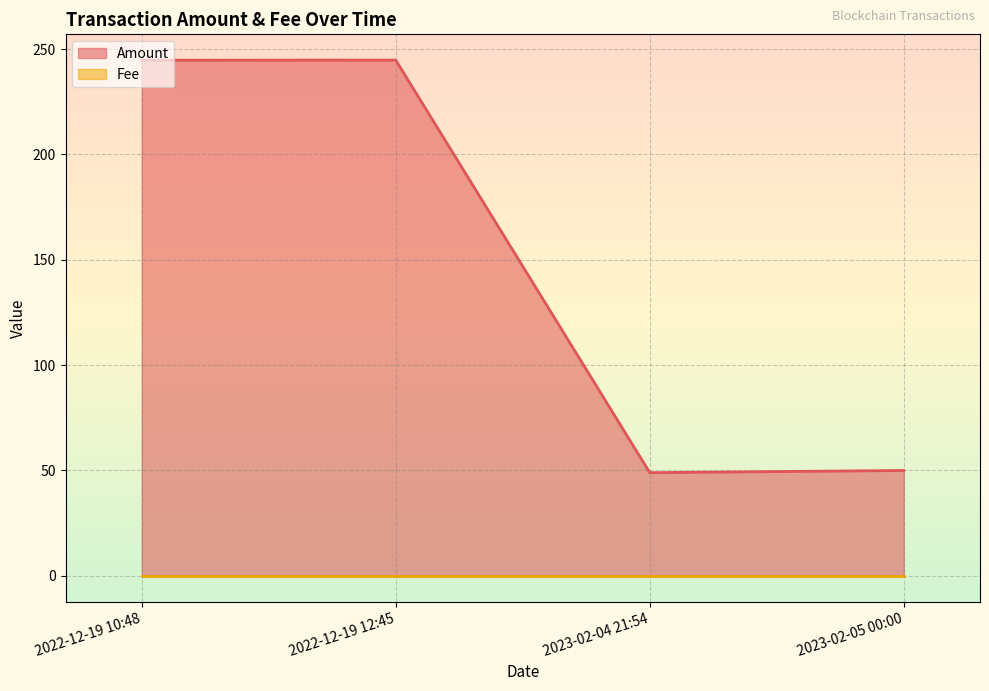

At which label does the data first exceed 244?

2022-12-19 10:48